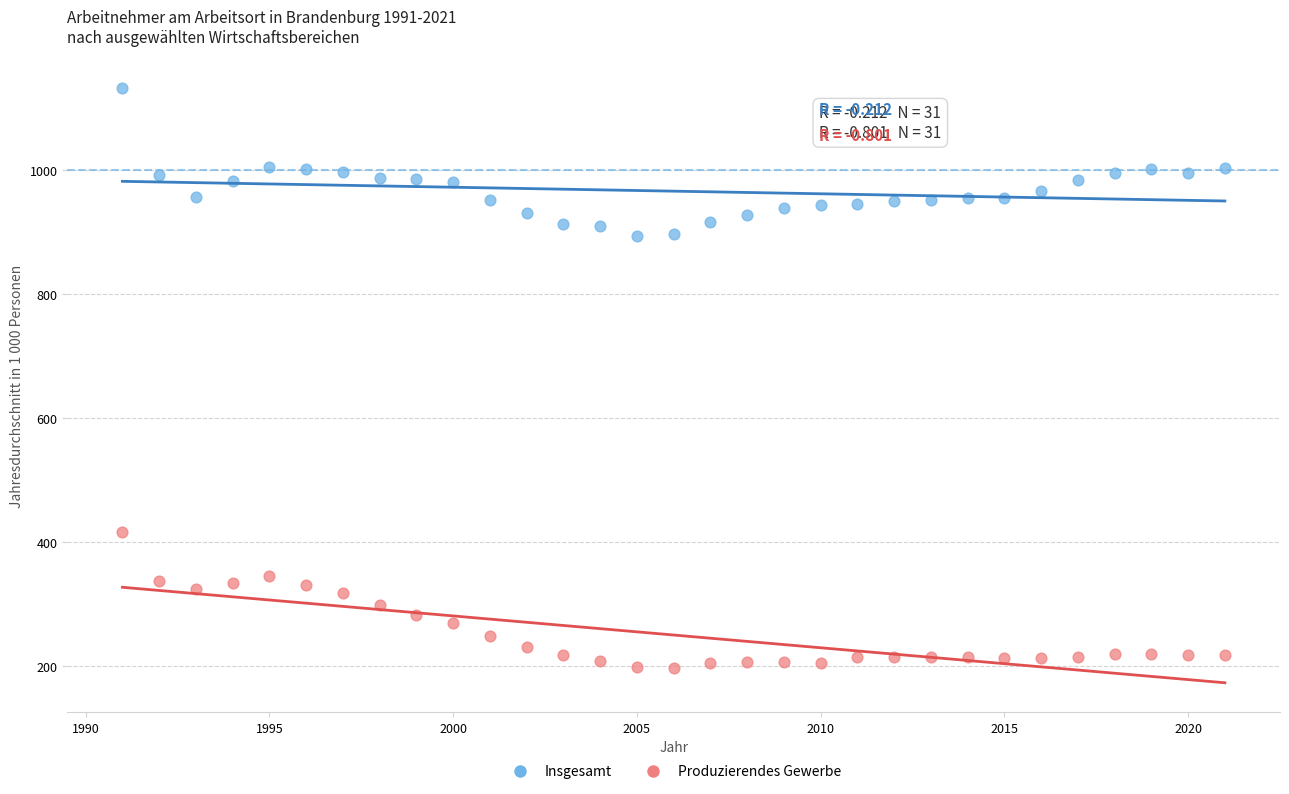

Which series contains the lowest Y value?

Produzierendes Gewerbe